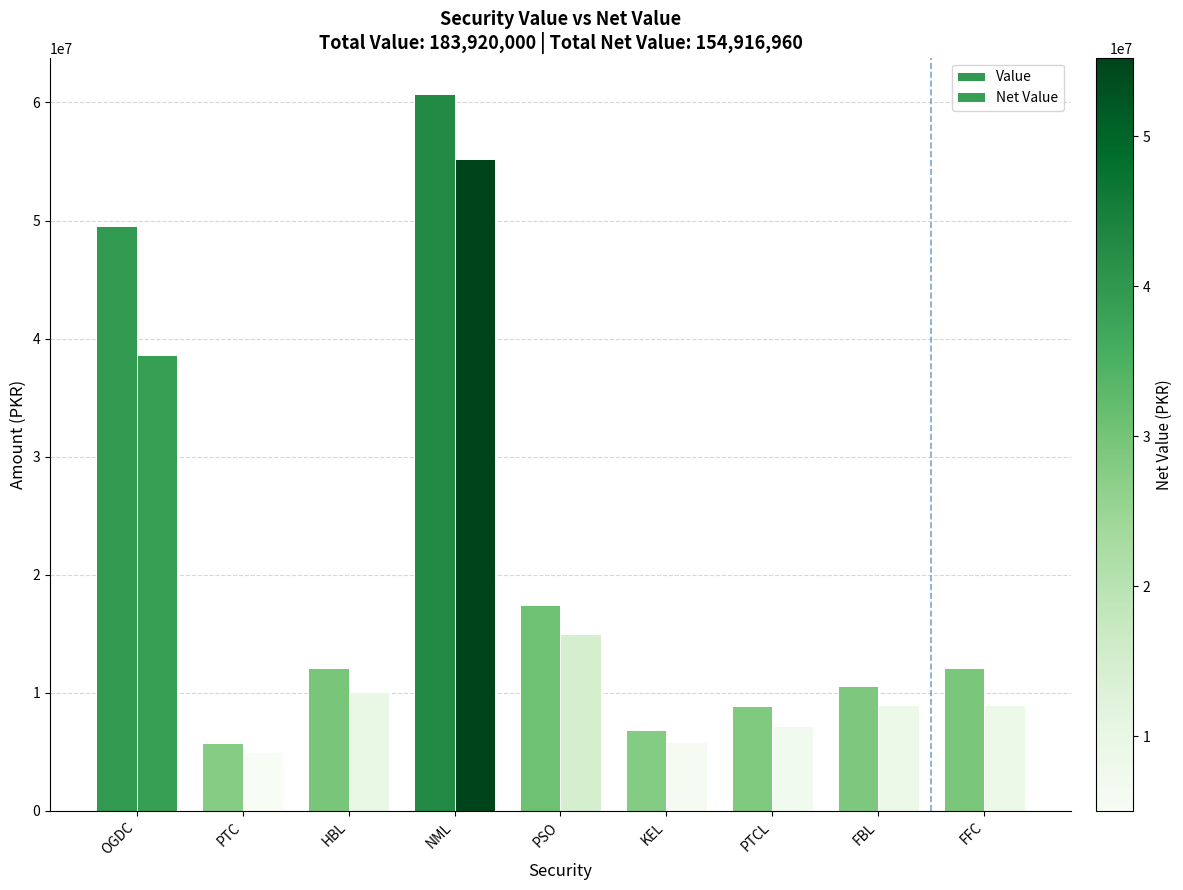

How many bars are there in total?

18